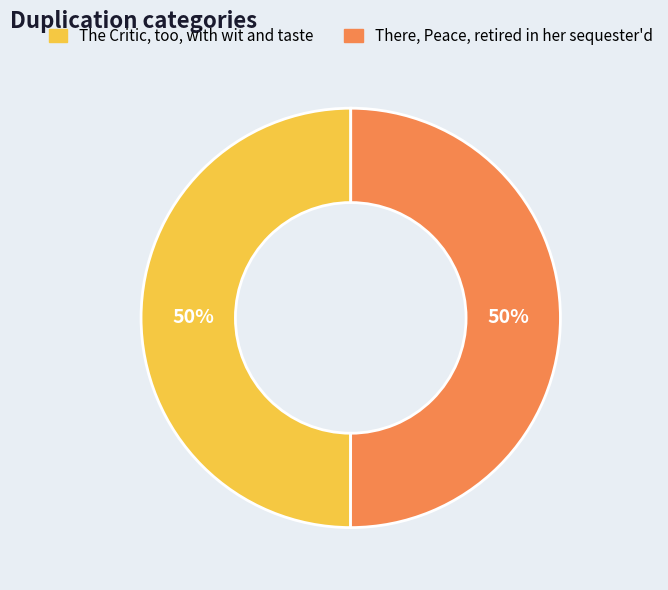

What is the ratio of the value at There, Peace, retired in her sequester'd to the value at The Critic, too, with wit and taste?

1.0